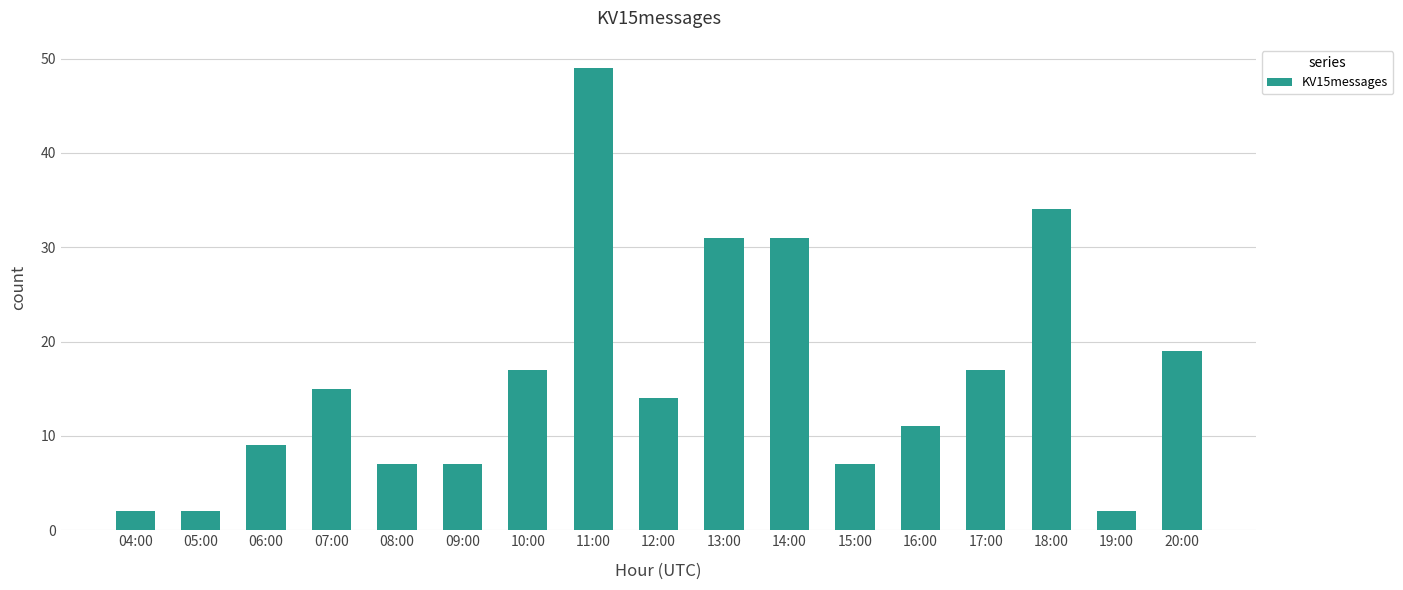

What is the greatest value displayed?

49